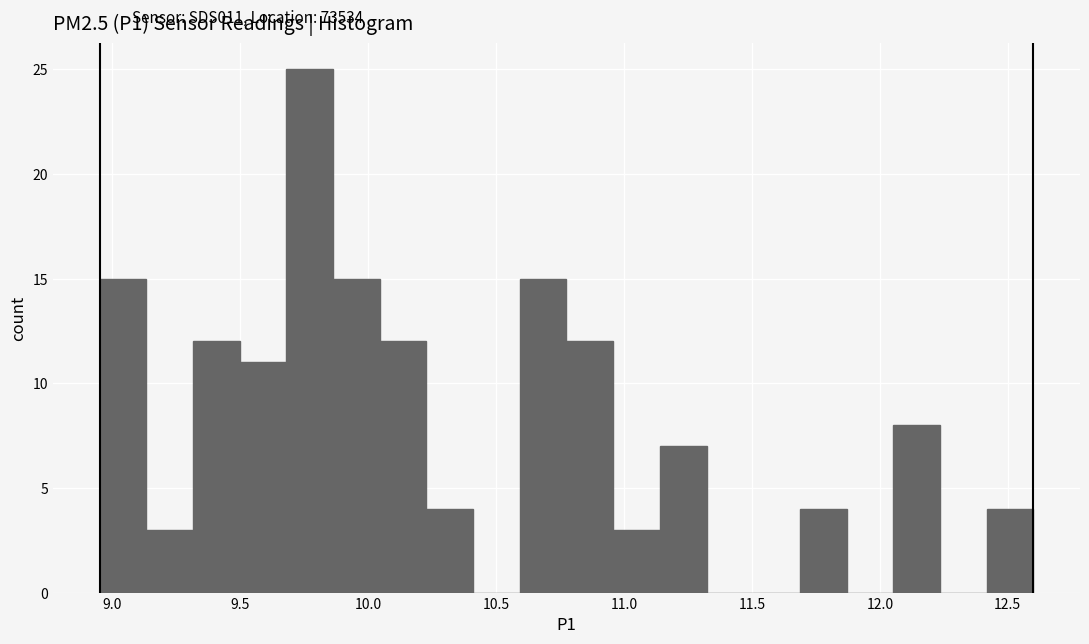

Read against the x-axis, roughly where is the centre of the tallest bar?

9.75